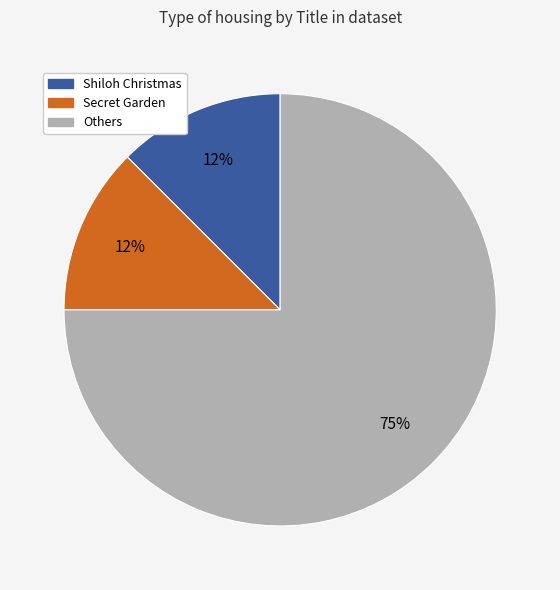

How many slices are in this pie chart?

3